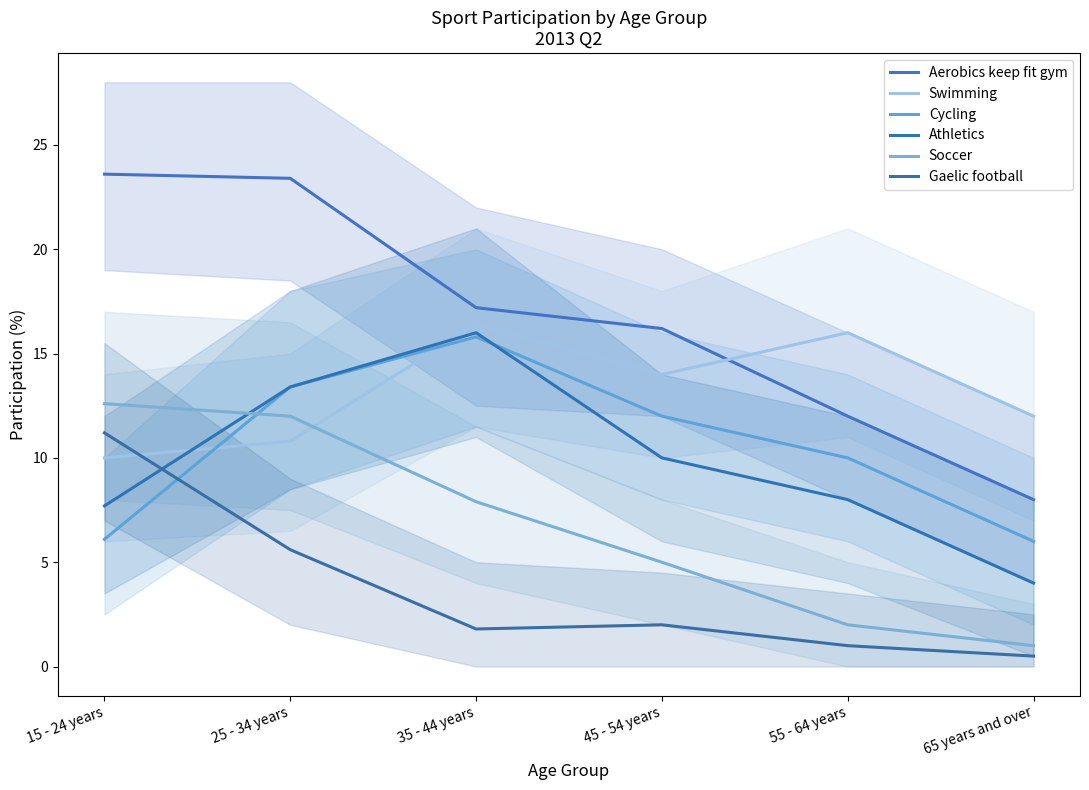

How many distinct data groups are displayed?

6